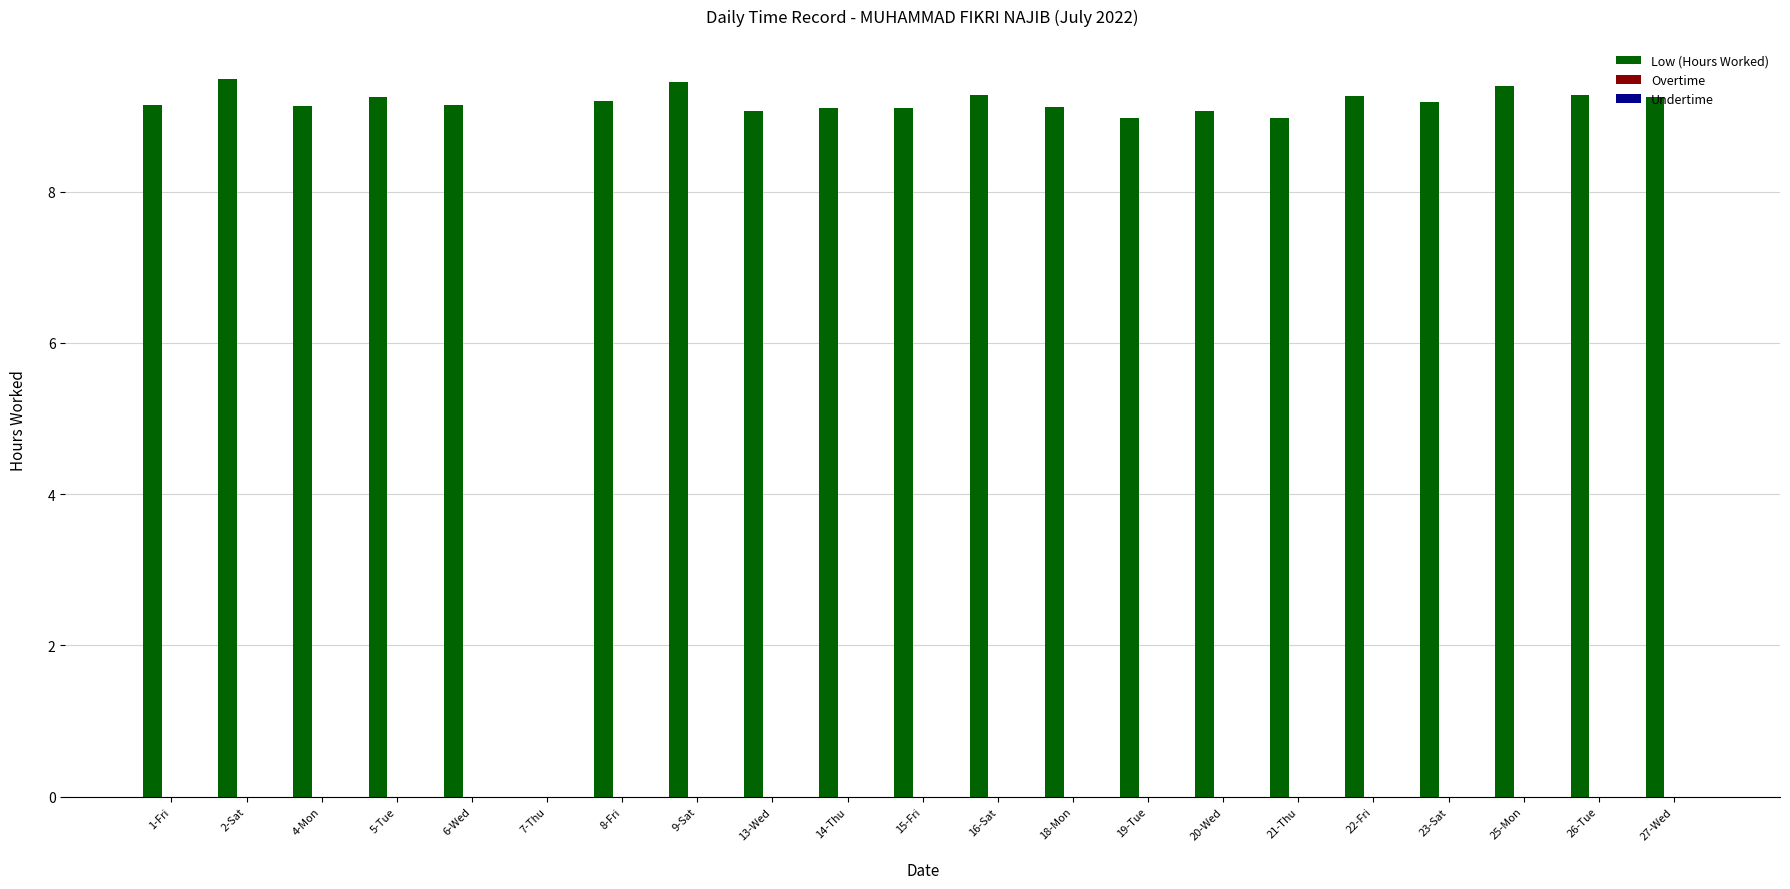

How many data points does each series have?

21